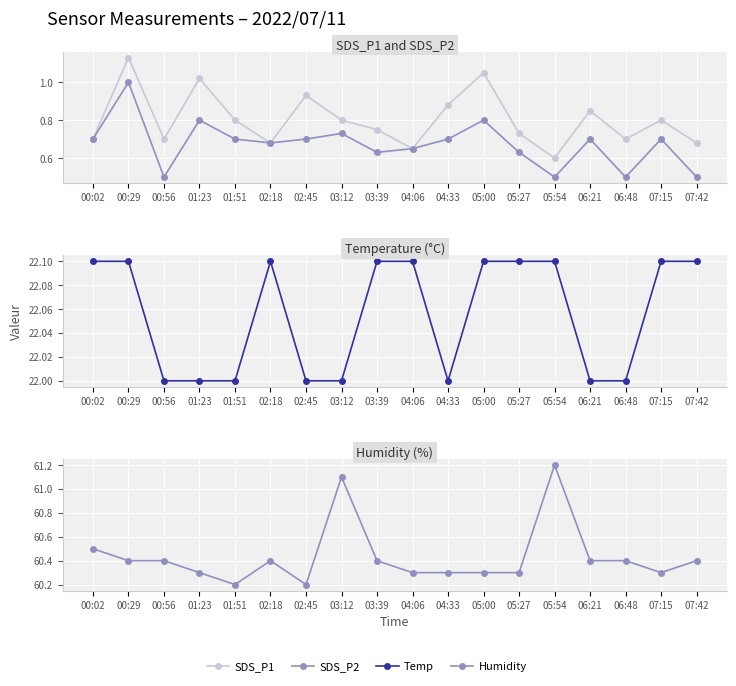

What is the total value across all series at 01:51?

83.7